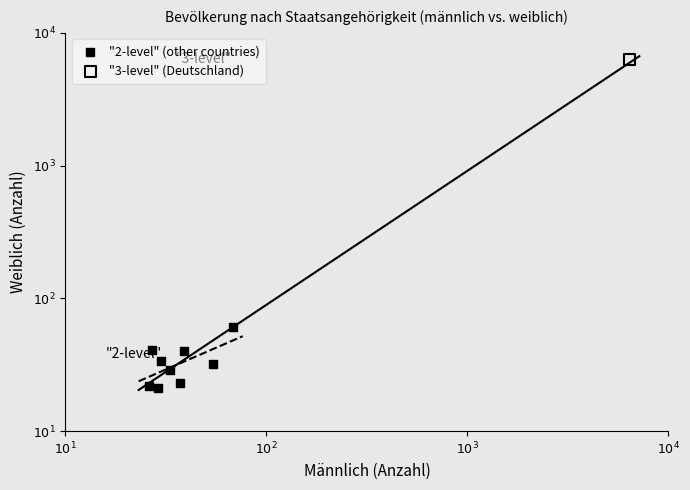

What are all the series names shown in the legend?

"2-level" (other countries), "3-level" (Deutschland)